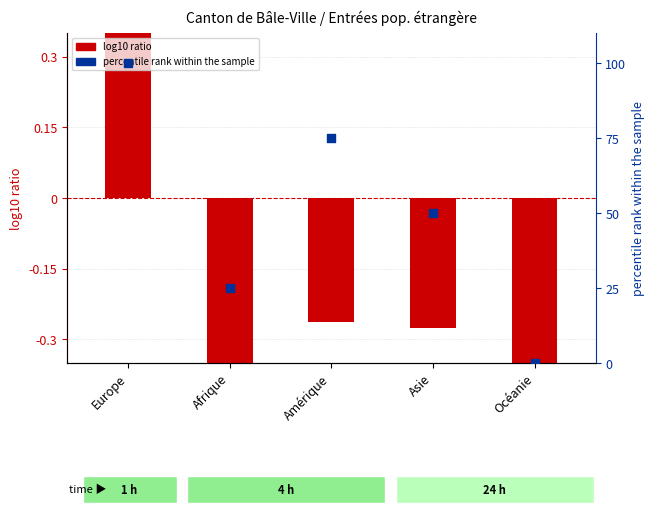

What are all the series names shown in the legend?

log10 ratio, percentile rank within the sample